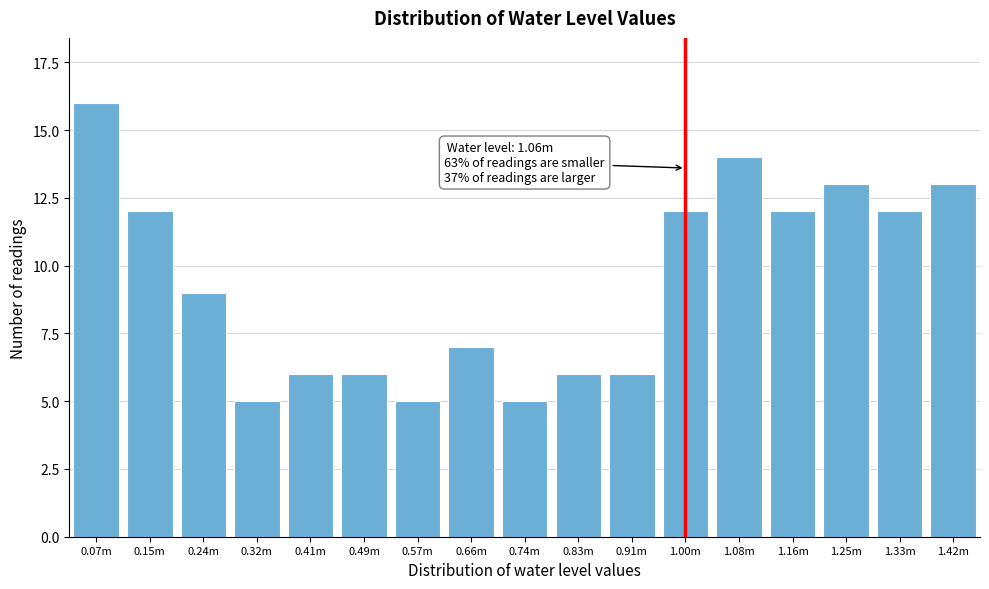

Reading left to right, extract all data points from this chart.

16	12	9	5	6	6	5	7	5	6	6	12	14	12	13	12	13